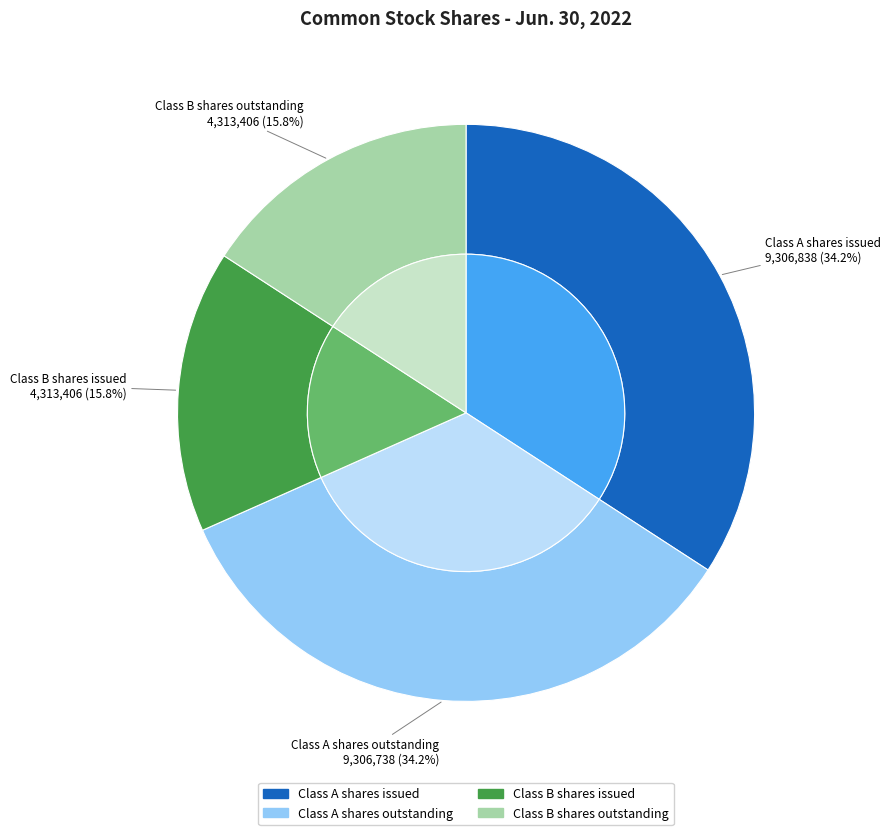

Is Class A shares outstanding the majority of the pie?

No